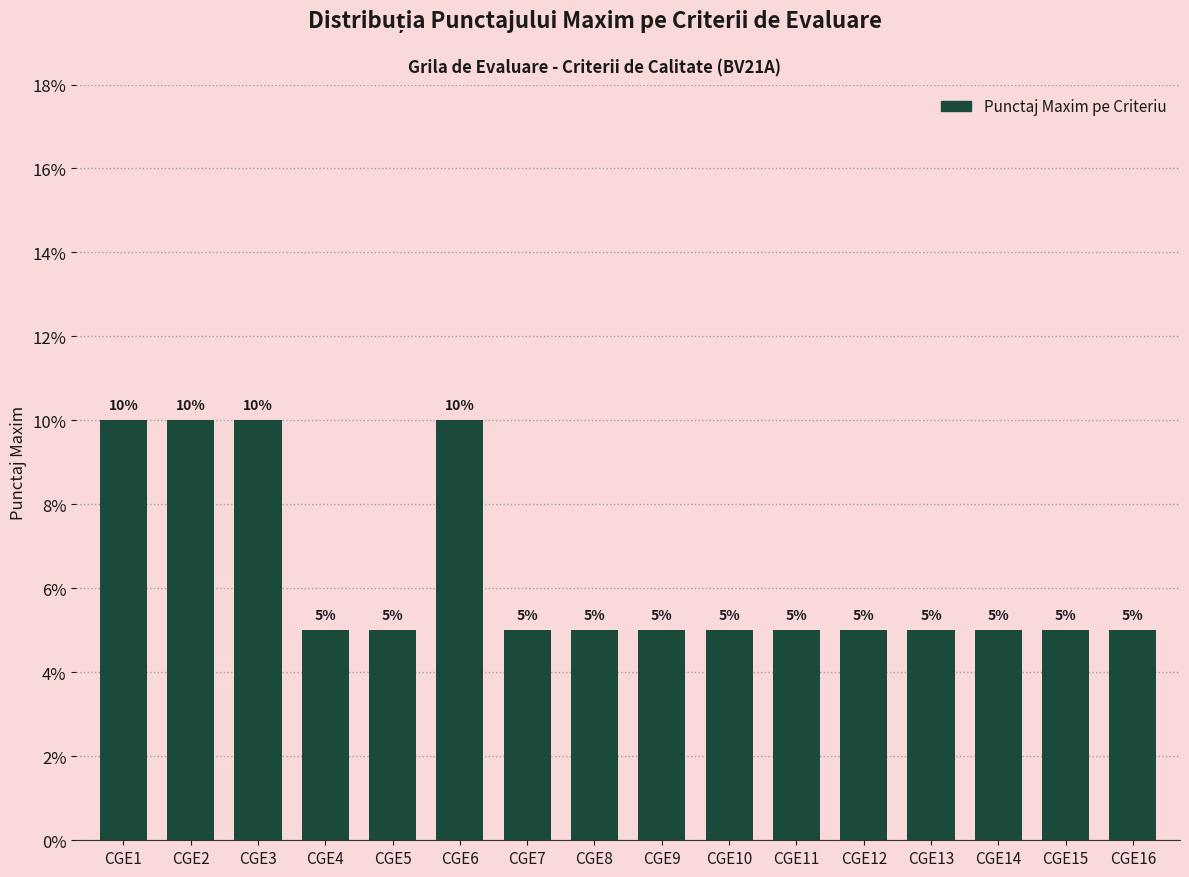

Reading right to left, transcribe all the data shown in this chart.

5	5	5	5	5	5	5	5	5	5	10	5	5	10	10	10